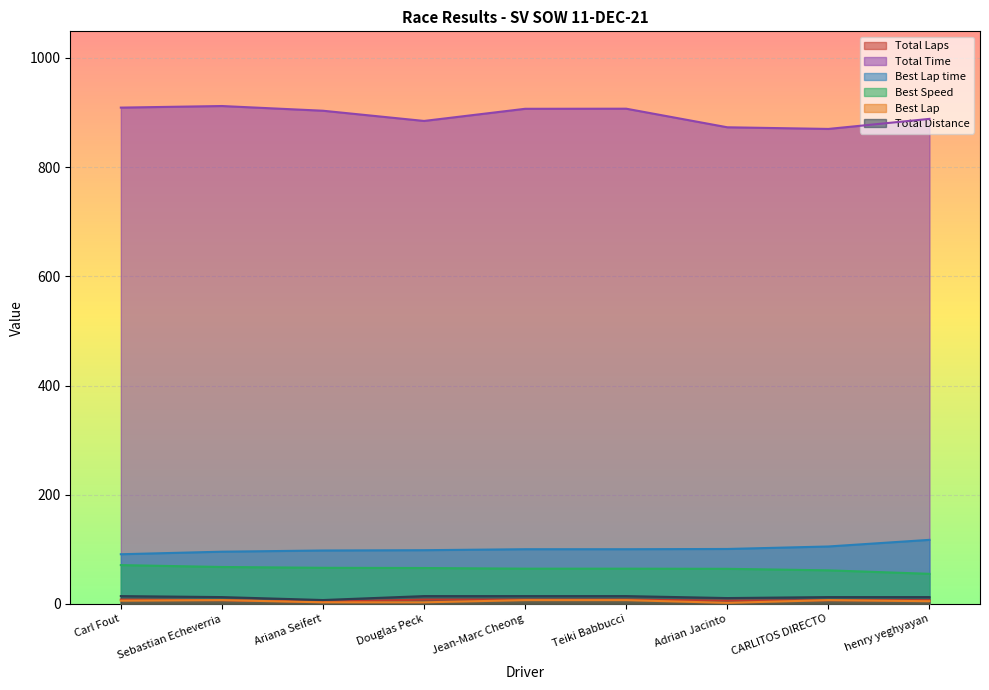

What is the value of the Best Speed point at the 2nd from the left?

67.7